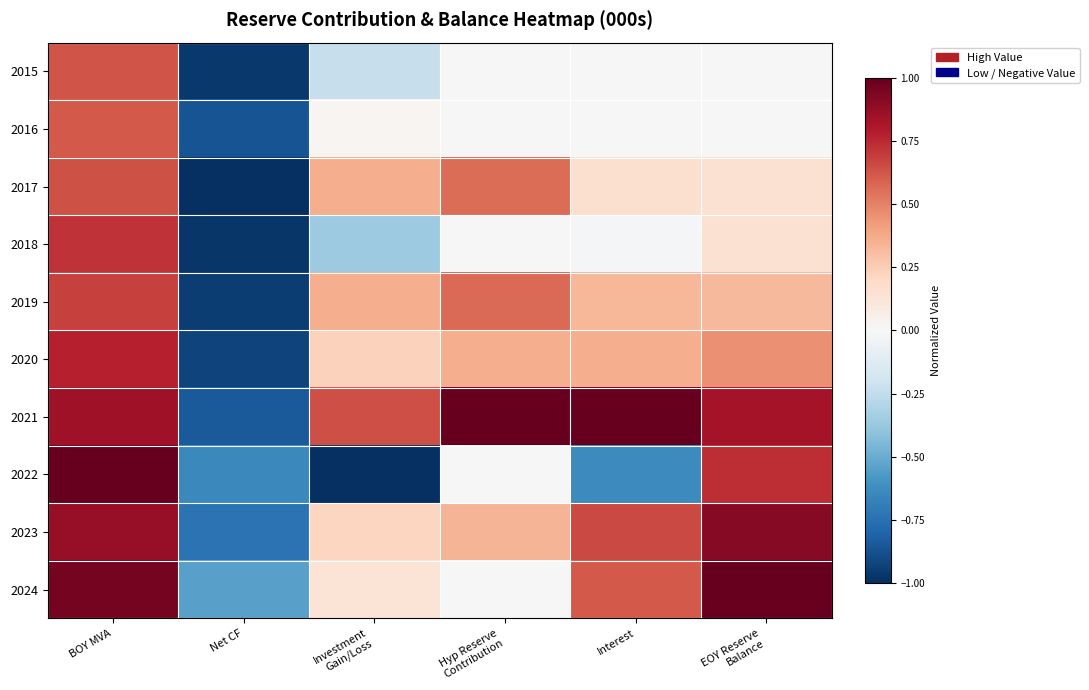

At which category is the sum across all series the highest?

BOY MVA